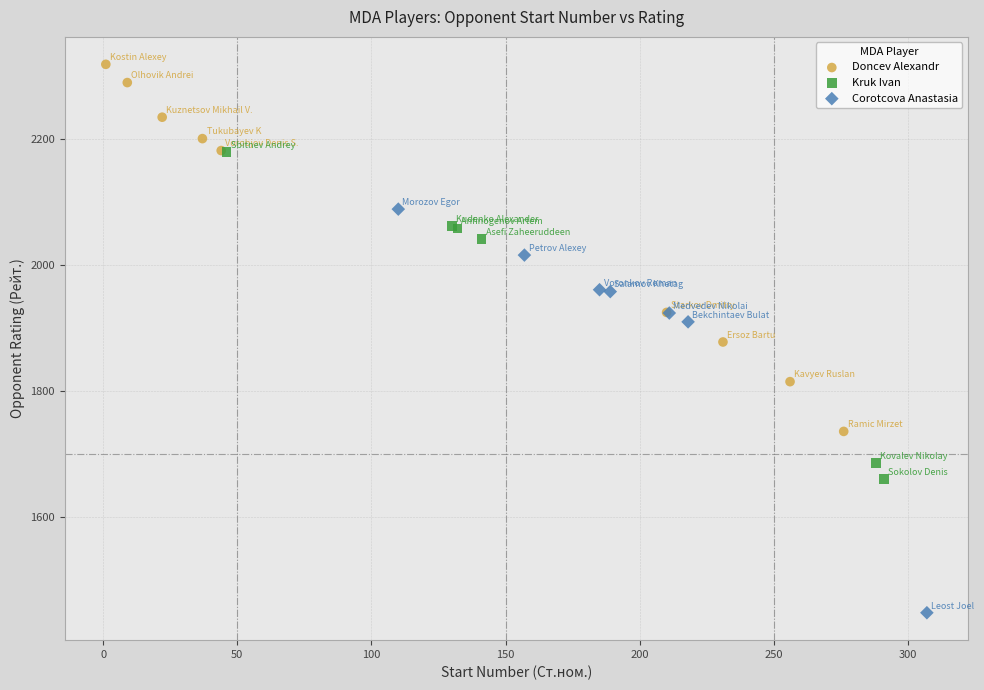

Which series contains the lowest Y value?

Corotcova Anastasia